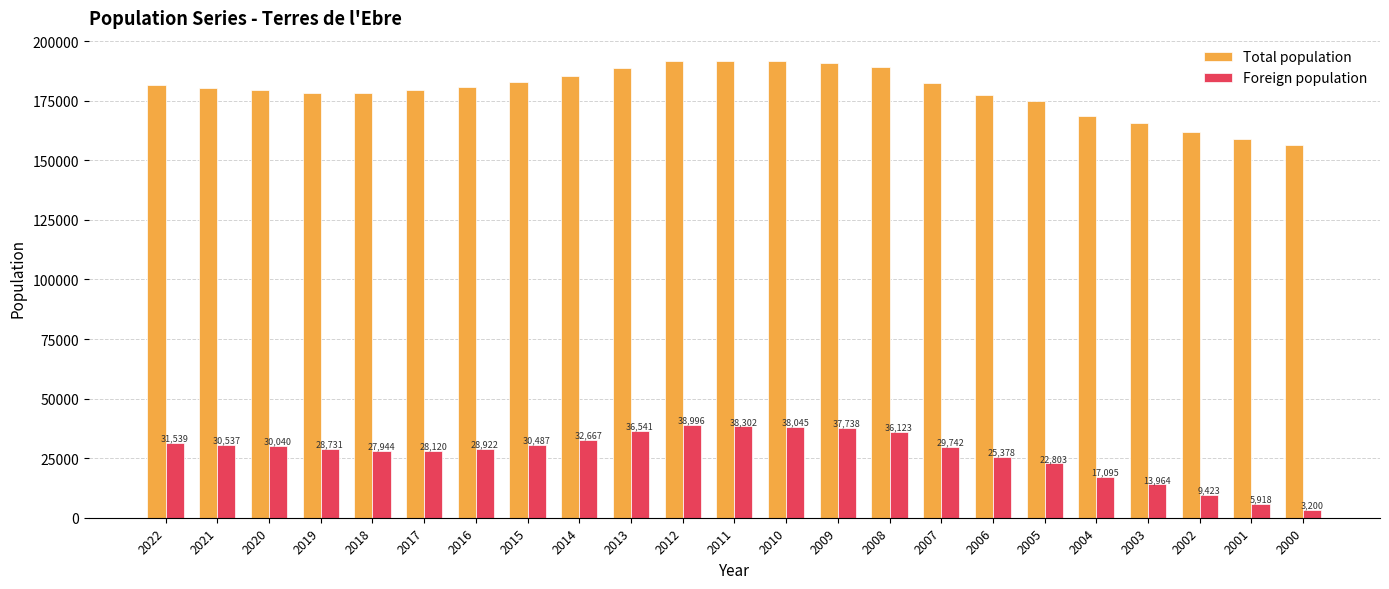

How many data points does each series have?

23